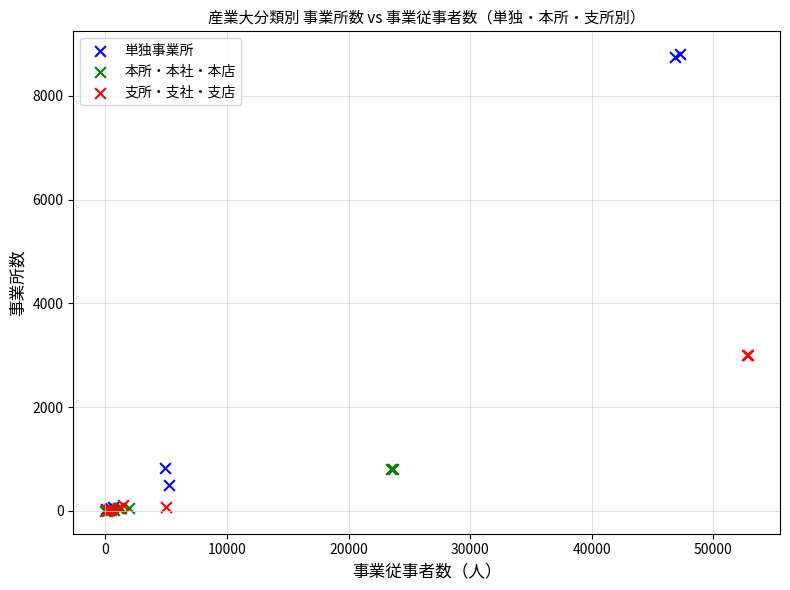

What are all the series names shown in the legend?

単独事業所, 本所・本社・本店, 支所・支社・支店